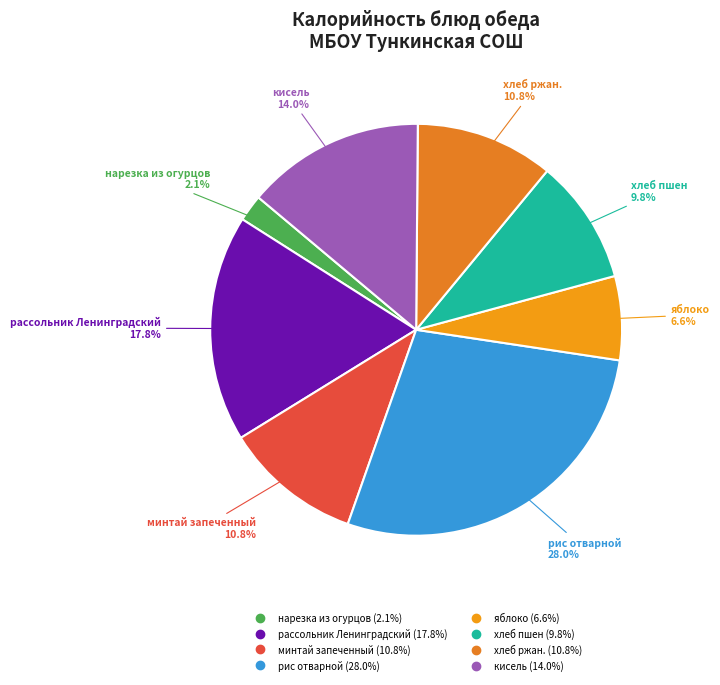

What is the ratio of the value at яблоко to the value at рис отварной?

0.2